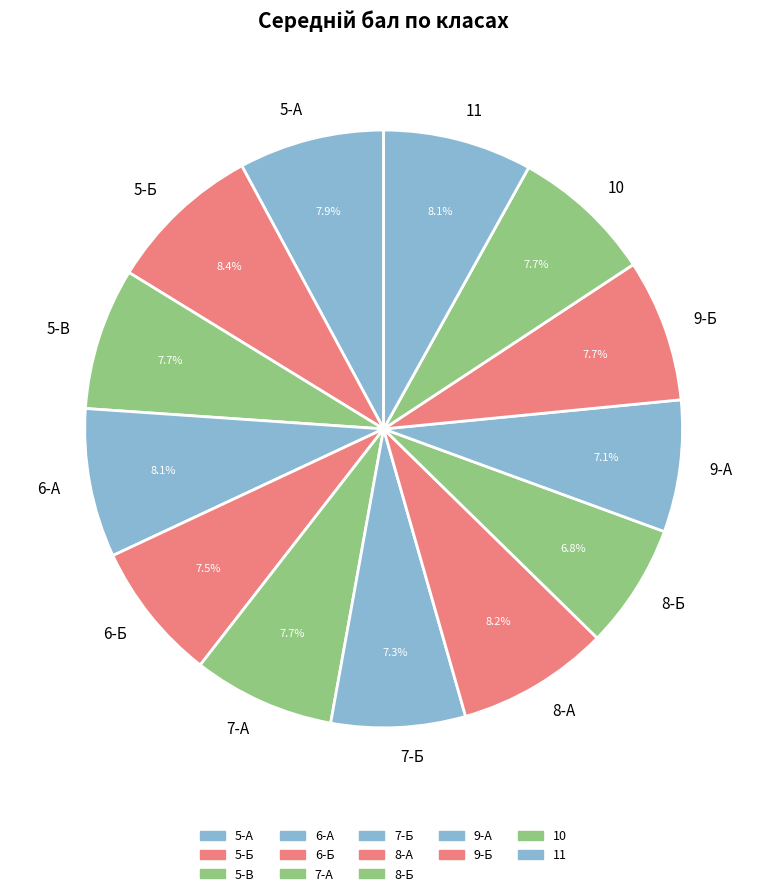

Does 7-А account for over 50% of the chart?

No